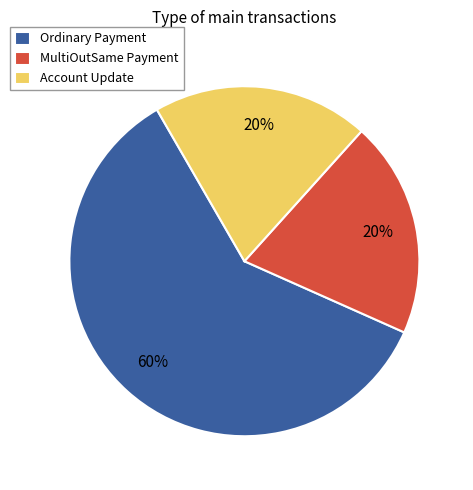

Which slice is the largest?

Ordinary Payment